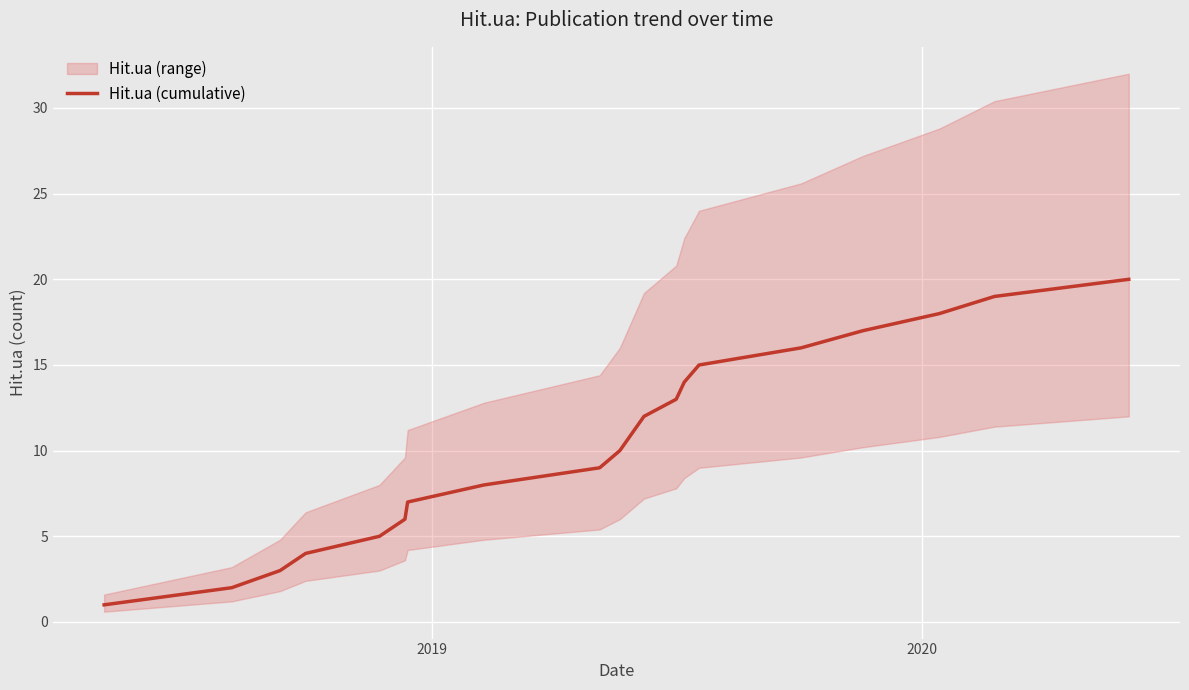

How many categories are shown in the chart?

20